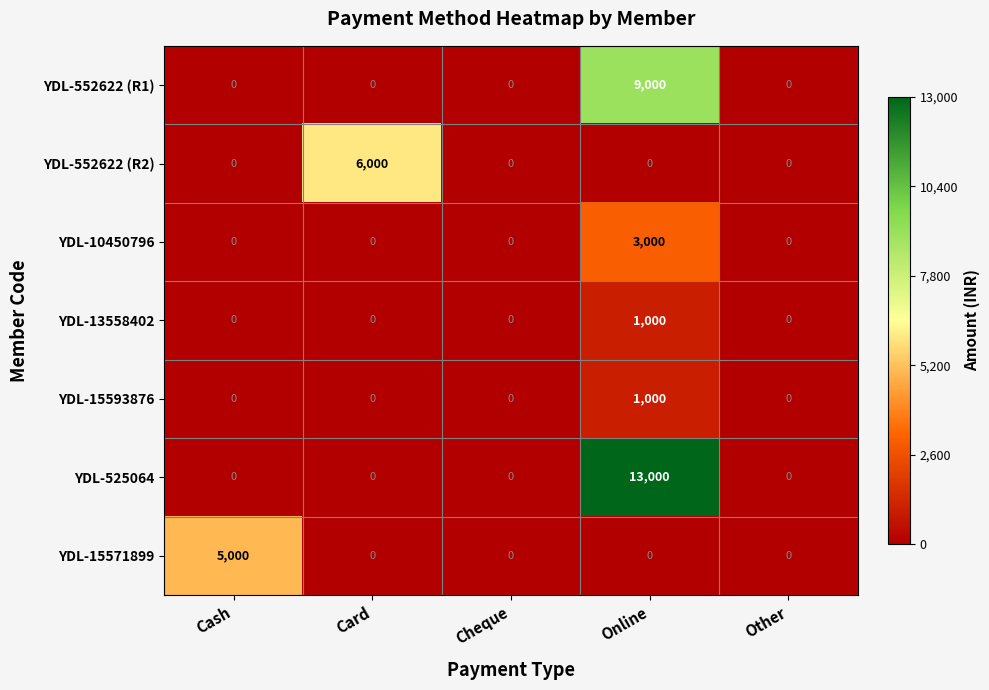

Is it true that YDL-10450796 equals 1134 at Other?

False